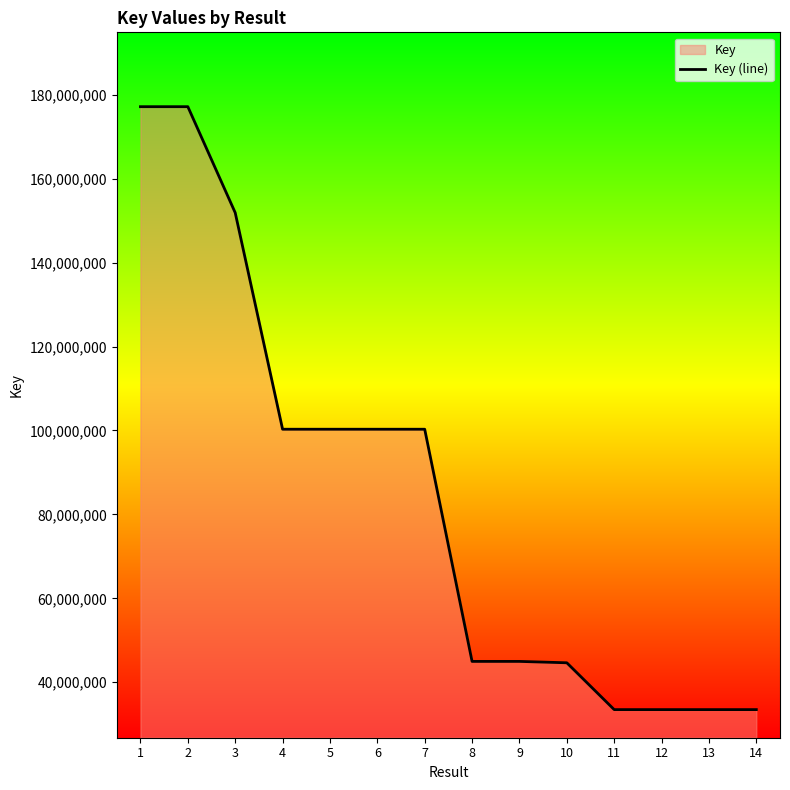

Where does the data first go above 100295086?

1